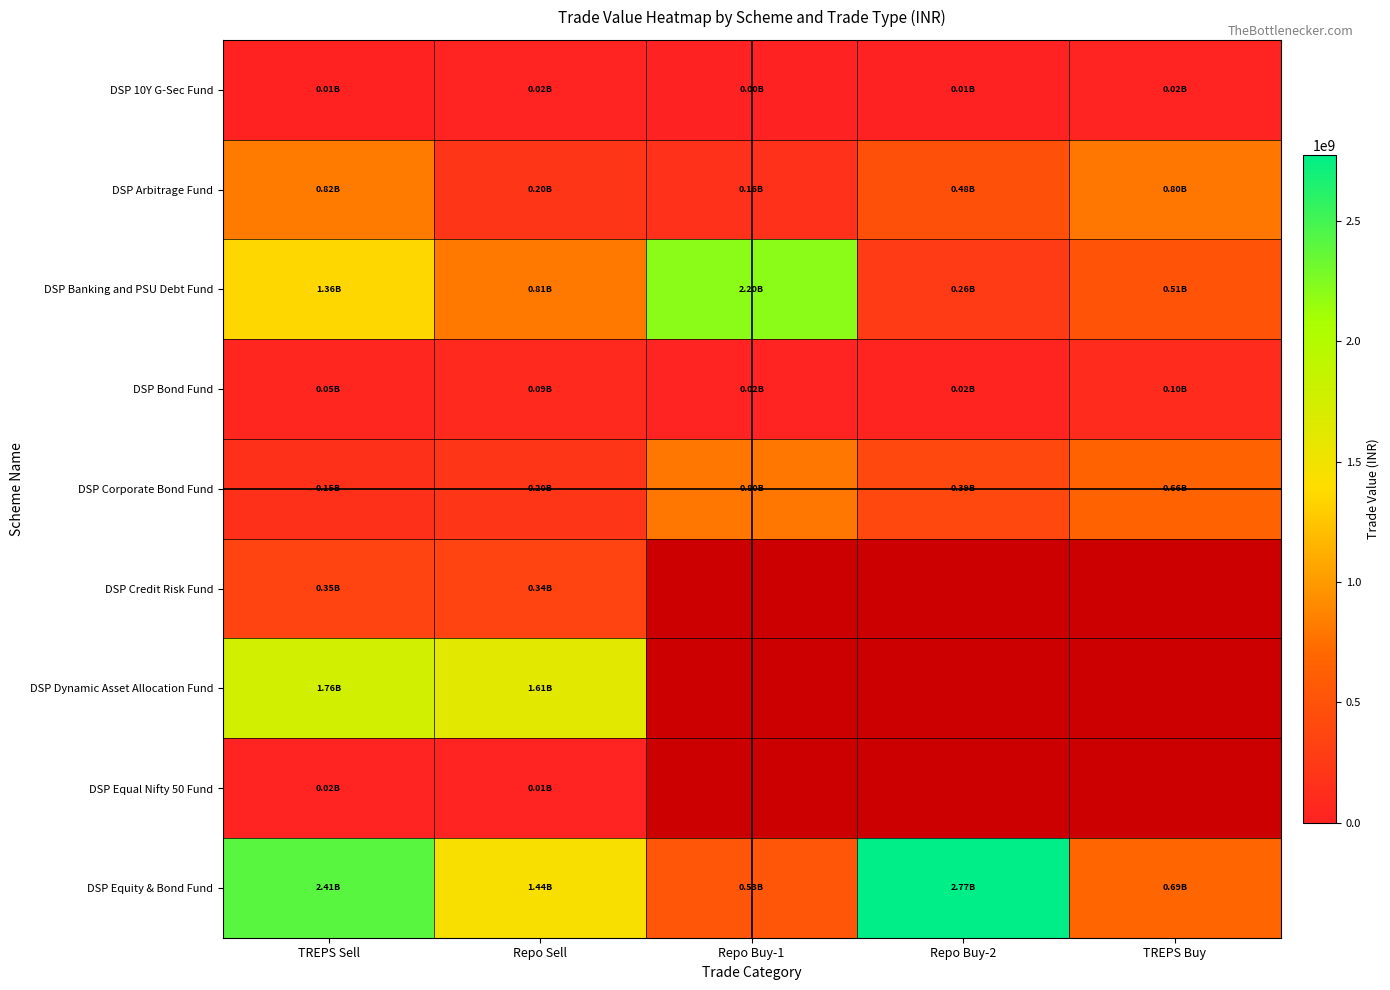

At which label does DSP Arbitrage Fund first exceed 478346665?

TREPS Sell